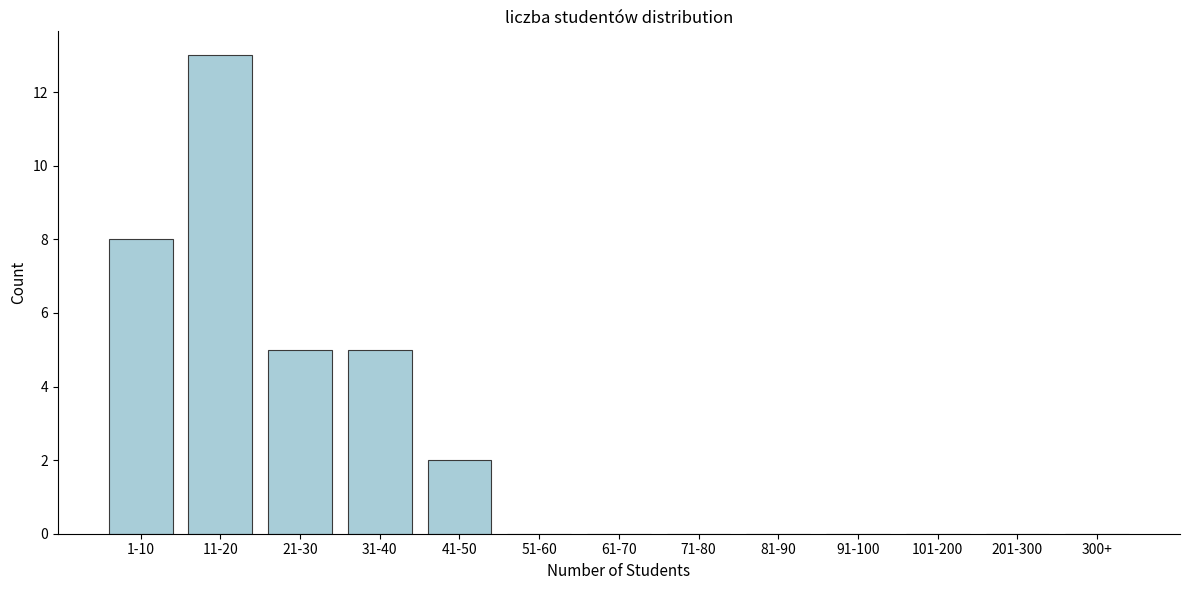

Reading right to left, transcribe all the data shown in this chart.

300+=0	201-300=0	101-200=0	91-100=0	81-90=0	71-80=0	61-70=0	51-60=0	41-50=2	31-40=5	21-30=5	11-20=13	1-10=8